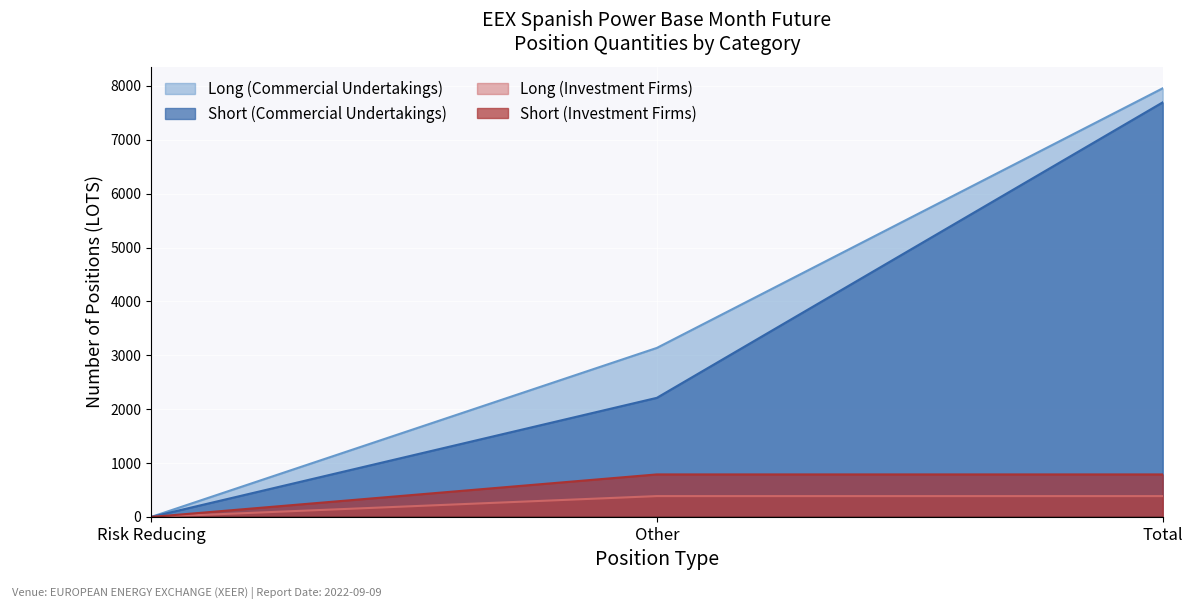

What is the label of the 3rd point from the left?

Total